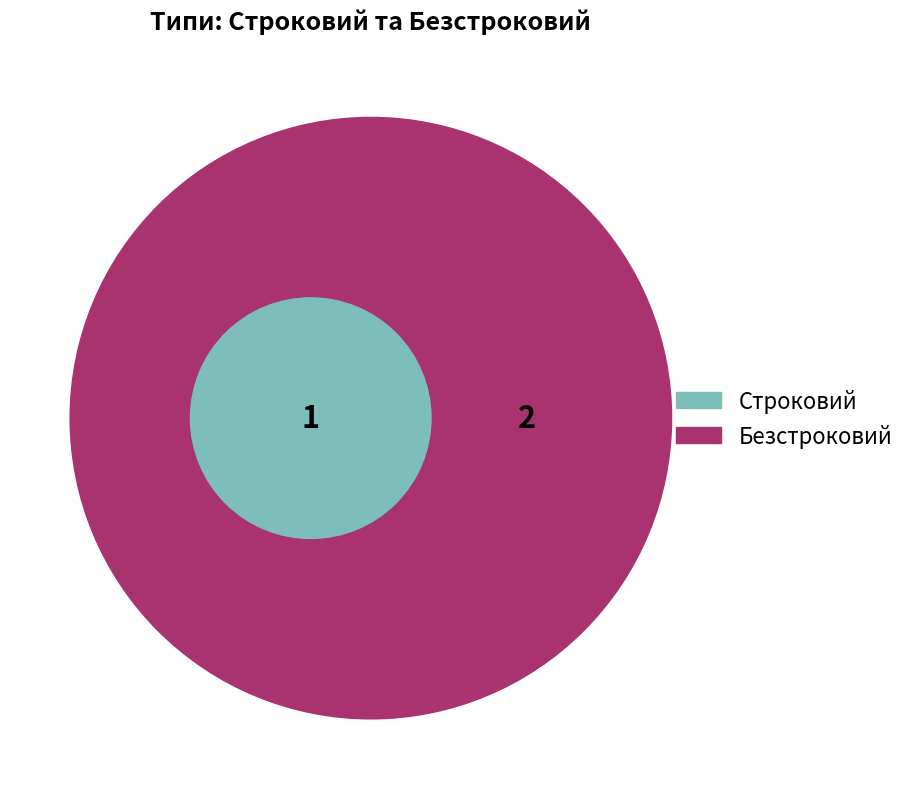

Is it true that Безстроковий is 81% of the pie?

False